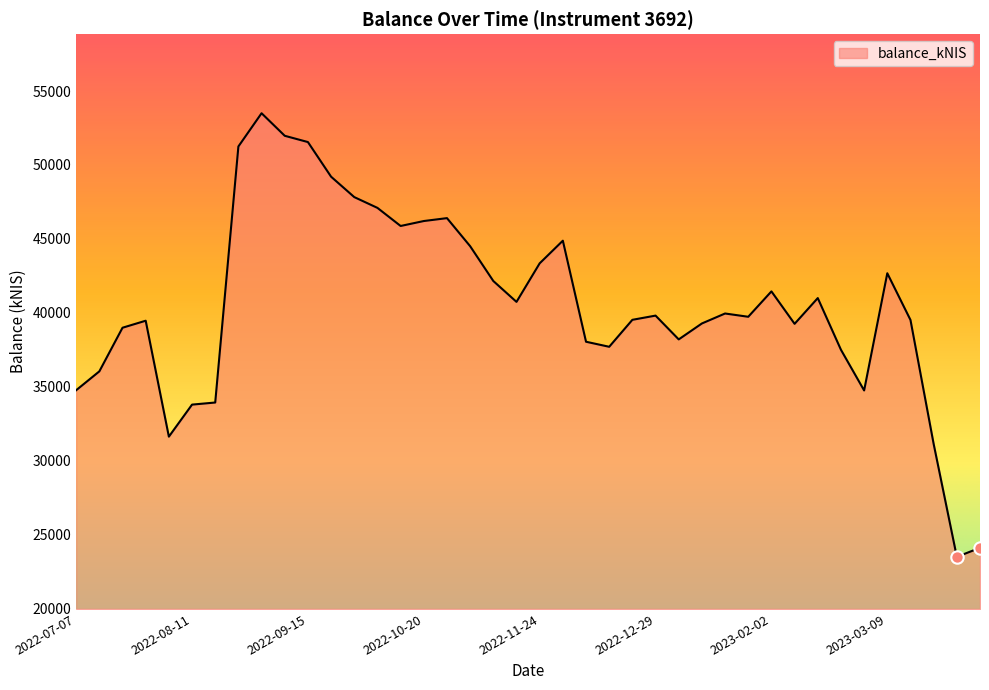

What is the minimum value shown in the chart?

23488.6